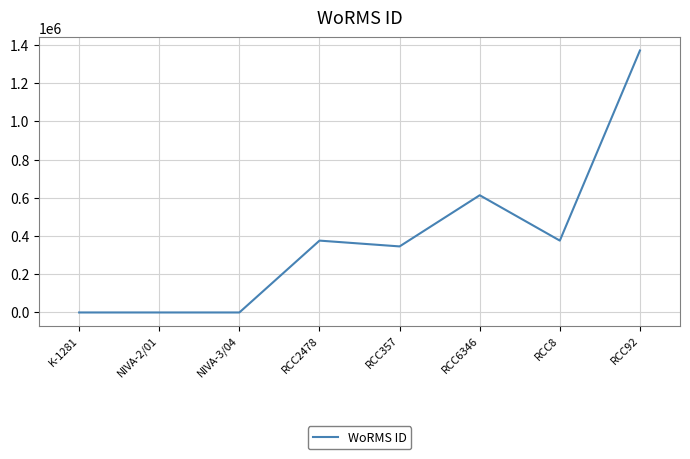

How many values are between 0 and 613134?

7